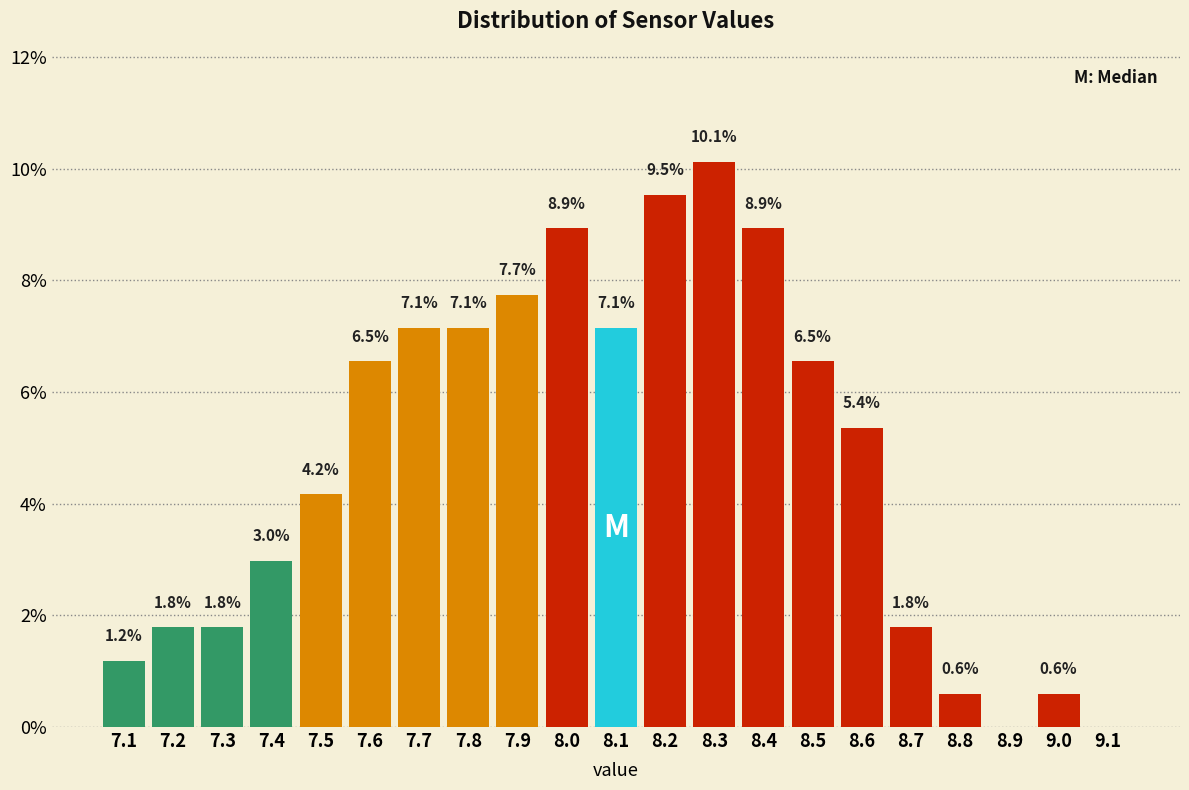

Over which range of the x-axis is the bar tallest?

8.25 to 8.35